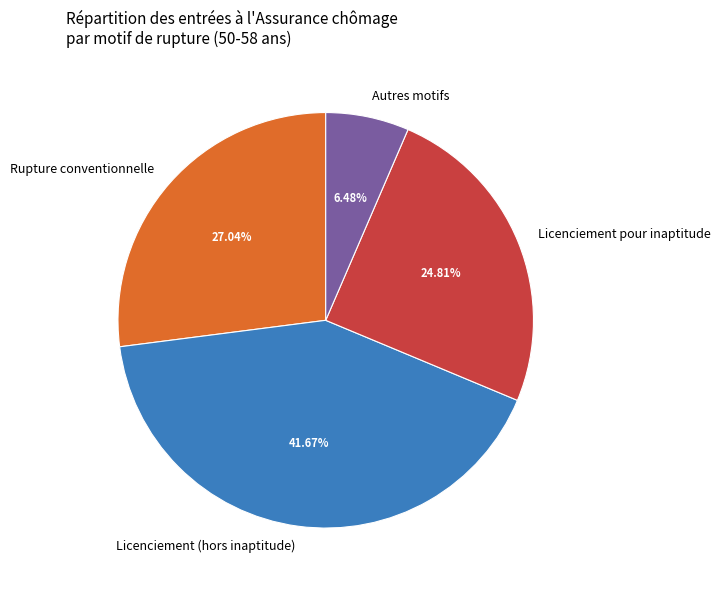

Do Rupture conventionnelle and Autres motifs together represent more than half of the pie?

No